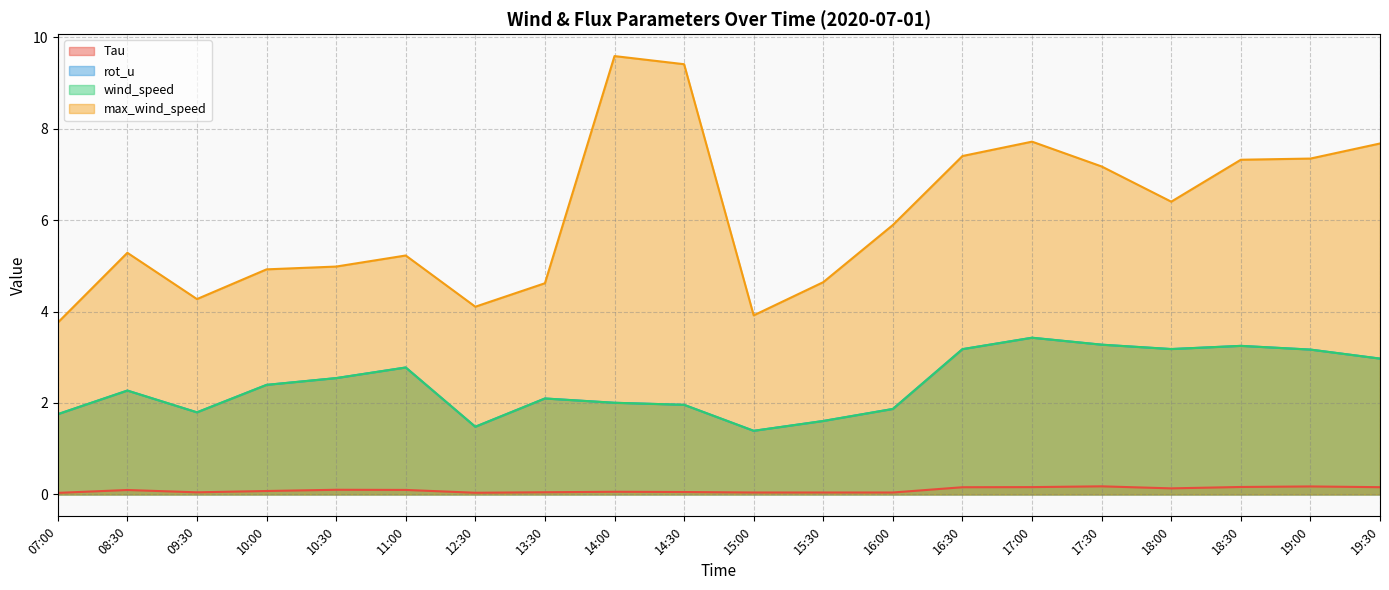

What is the difference between the highest and lowest values at 17:30?

7.0